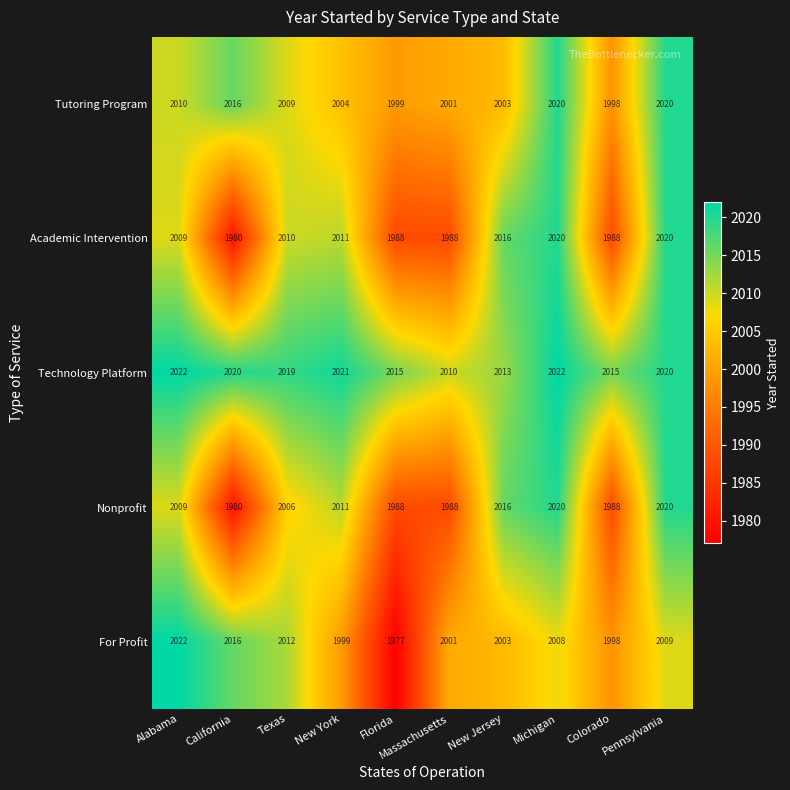

Rank the categories by For Profit value from highest to lowest.

Alabama, California, Texas, Pennsylvania, Michigan, New Jersey, Massachusetts, New York, Colorado, Florida